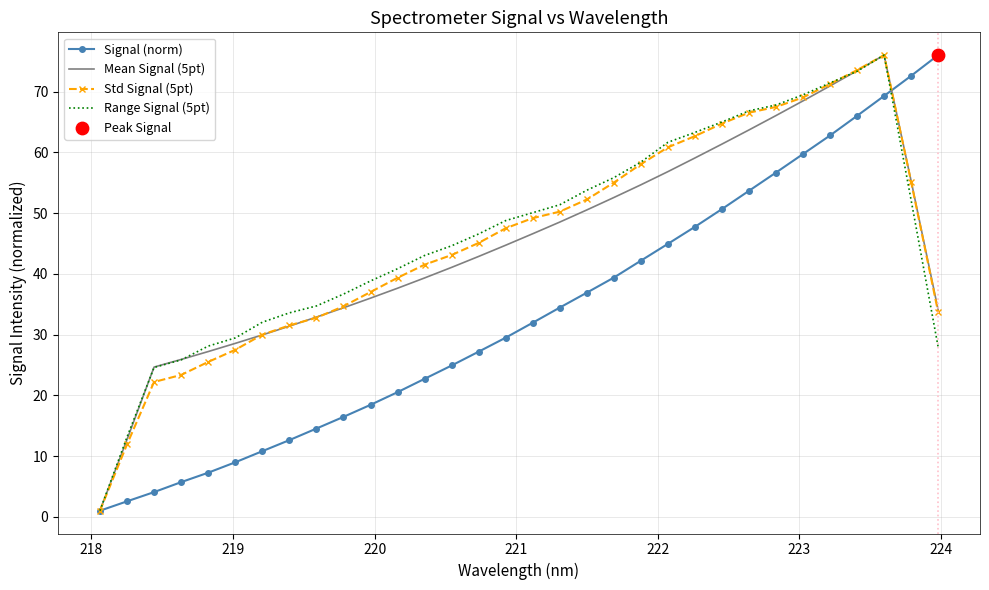

What is the maximum value for Signal (norm)?

76.0